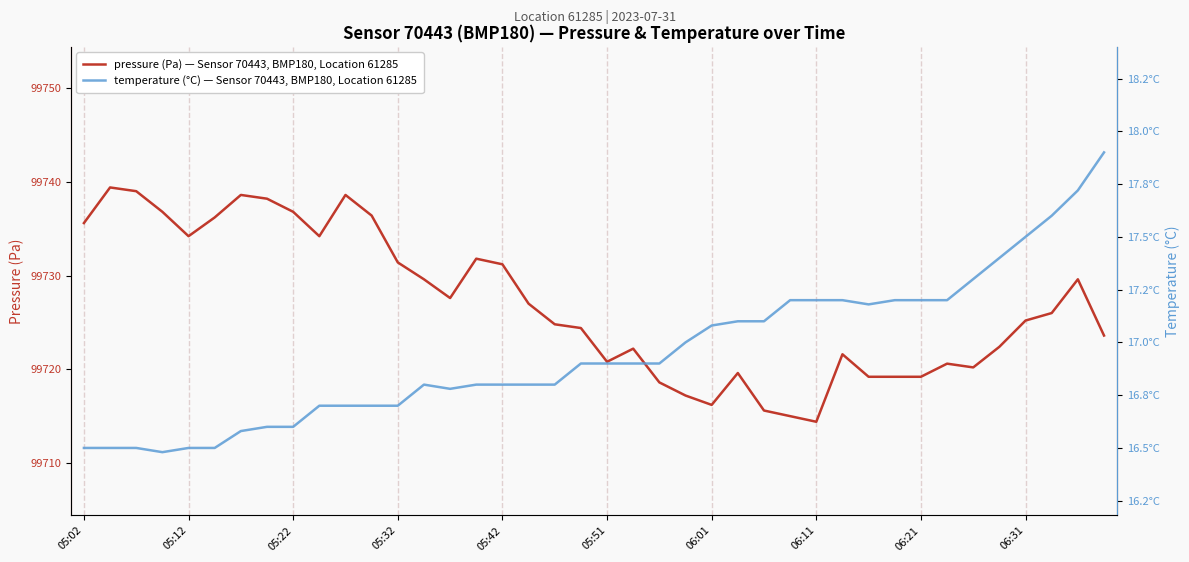

Reading left to right, transcribe all the data shown in this chart.

pressure (Pa) — Sensor 70443, BMP180, Location 61285: 99735.6	99739.4	99739.0	99736.8	99734.2	99736.2	99738.6	99738.2	99736.8	99734.2	99738.6	99736.4	99731.4	99729.6	99727.6	99731.8	99731.2	99727.0	99724.8	99724.4	99720.8	99722.2	99718.6	99717.2	99716.2	99719.6	99715.6	99715.0	99714.4	99721.6	99719.2	99719.2	99719.2	99720.6	99720.2	99722.4	99725.2	99726.0	99729.6	99723.6
temperature (°C) — Sensor 70443, BMP180, Location 61285: 16.5	16.5	16.5	16.5	16.5	16.5	16.6	16.6	16.6	16.7	16.7	16.7	16.7	16.8	16.8	16.8	16.8	16.8	16.8	16.9	16.9	16.9	16.9	17.0	17.1	17.1	17.1	17.2	17.2	17.2	17.2	17.2	17.2	17.2	17.3	17.4	17.5	17.6	17.7	17.9